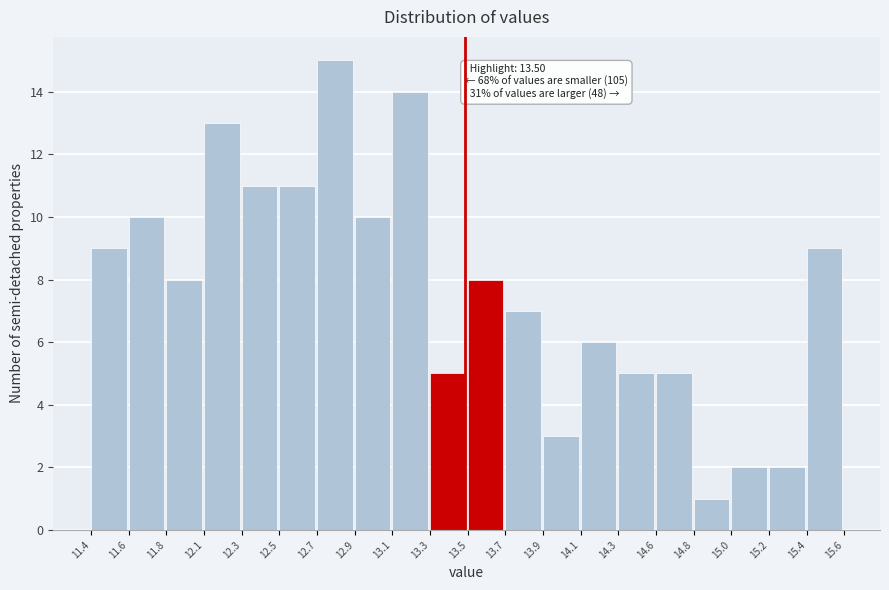

Reading left to right, transcribe all the data shown in this chart.

9	10	8	13	11	11	15	10	14	5	8	7	3	6	5	5	1	2	2	9